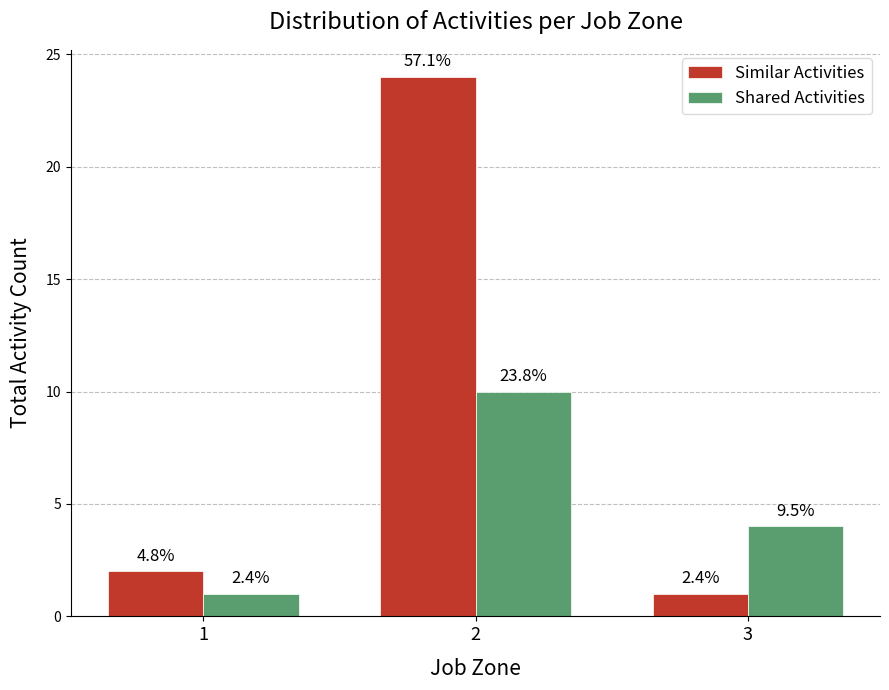

What are all the series names shown in the legend?

Similar Activities, Shared Activities